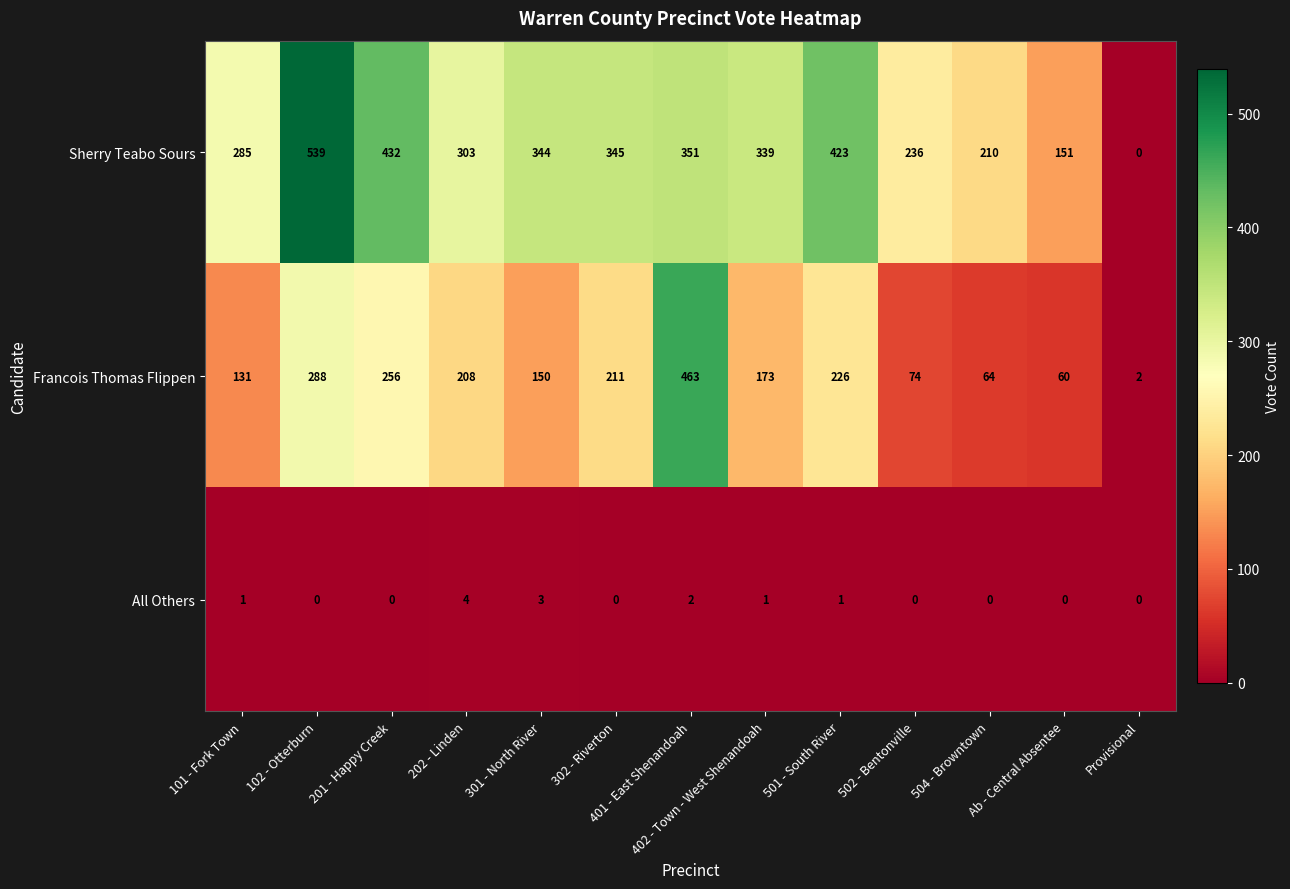

Which series has the largest total across all categories?

Sherry Teabo Sours